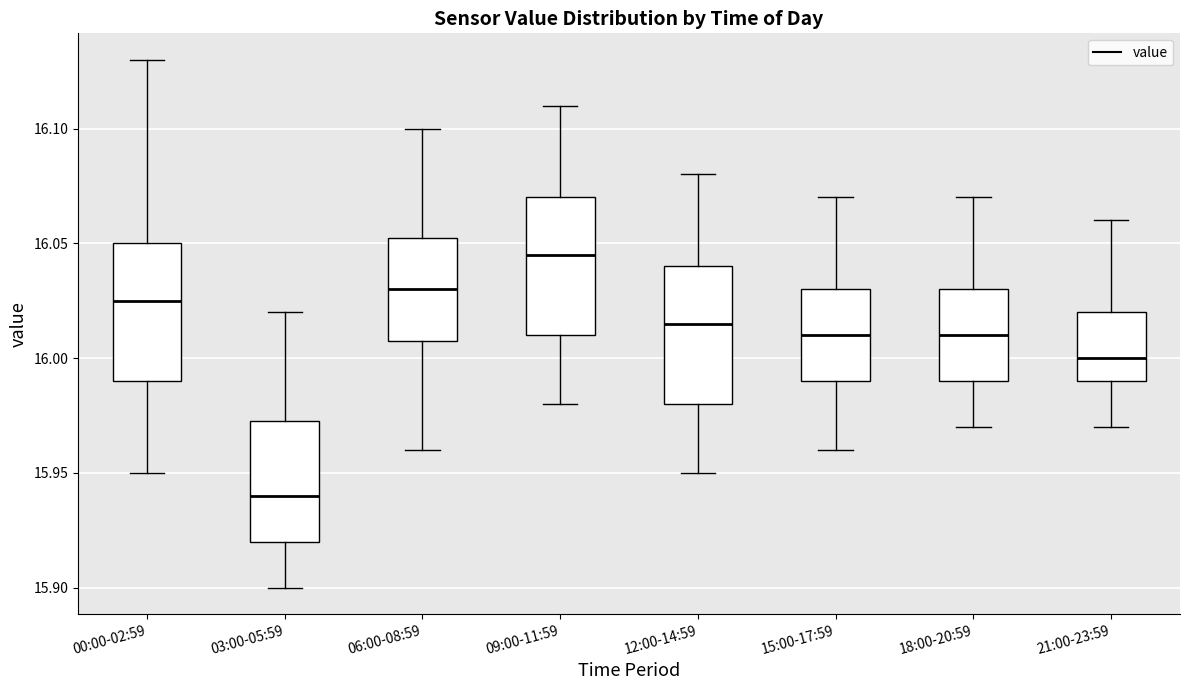

Which box's median line is the highest?

09:00-11:59